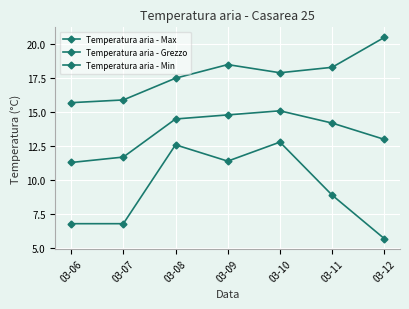

Does the chart have visible grid lines?

Yes